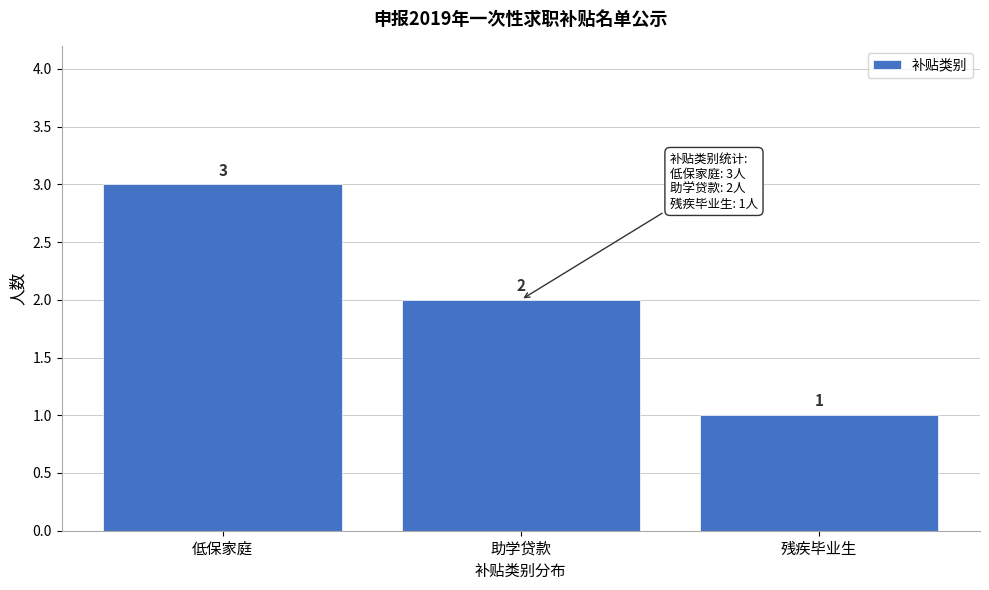

Reading right to left, list all the values displayed in this chart.

残疾毕业生=1	助学贷款=2	低保家庭=3